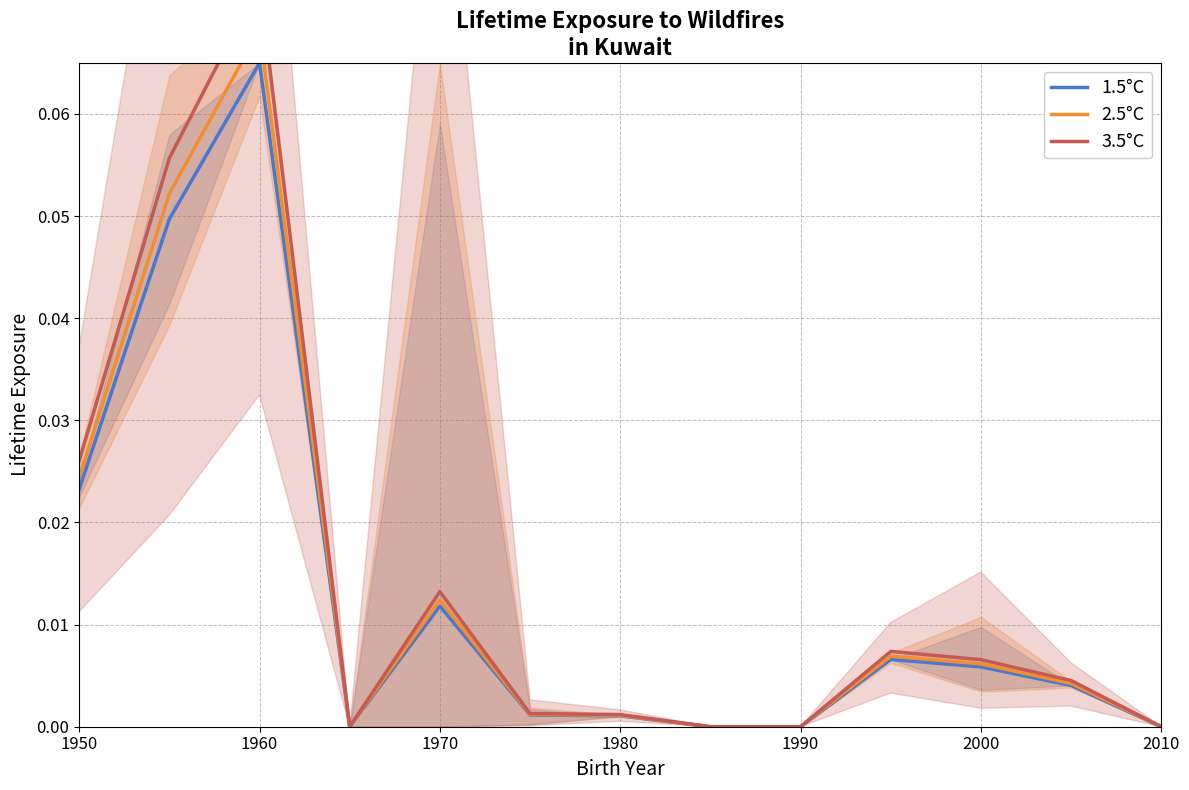

Is the value of 2.5°C at 1950 greater than the value of 3.5°C at 1990?

Yes